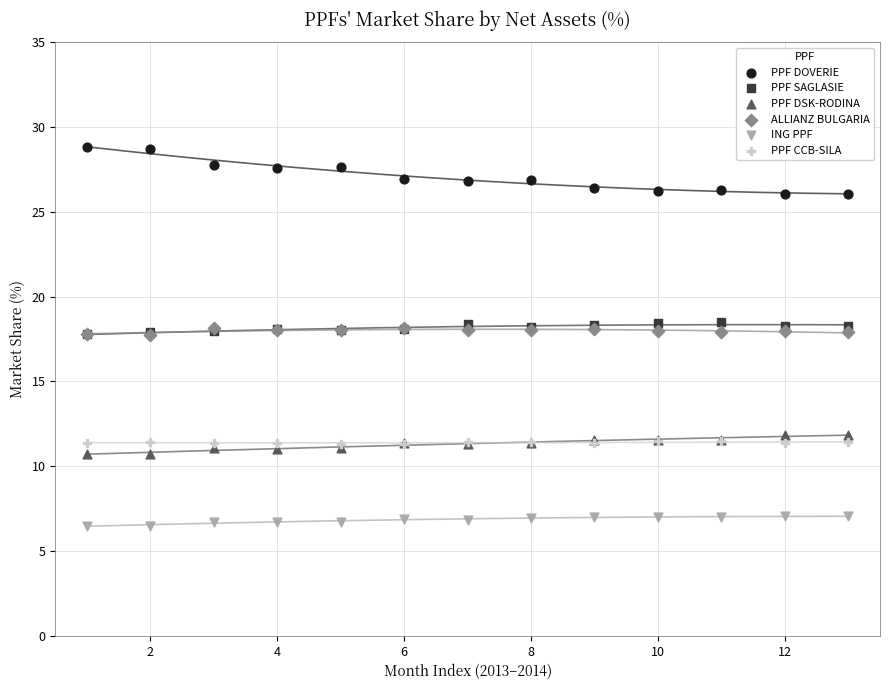

What are all the series names shown in the legend?

PPF DOVERIE, PPF SAGLASIE, PPF DSK-RODINA, ALLIANZ BULGARIA, ING PPF, PPF CCB-SILA